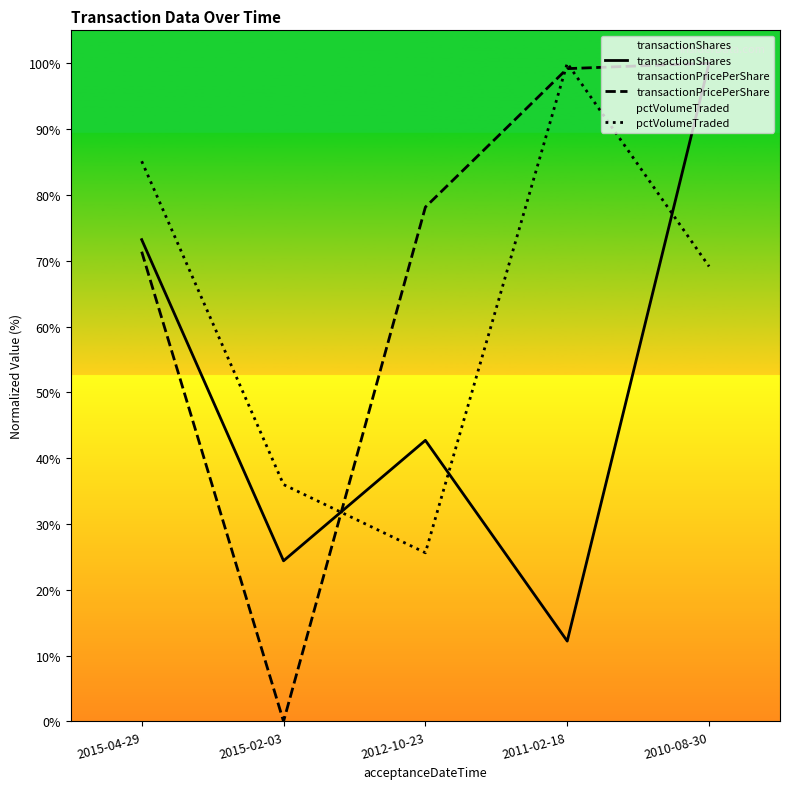

What is the lowest value of the pctVolumeTraded series?

25.6